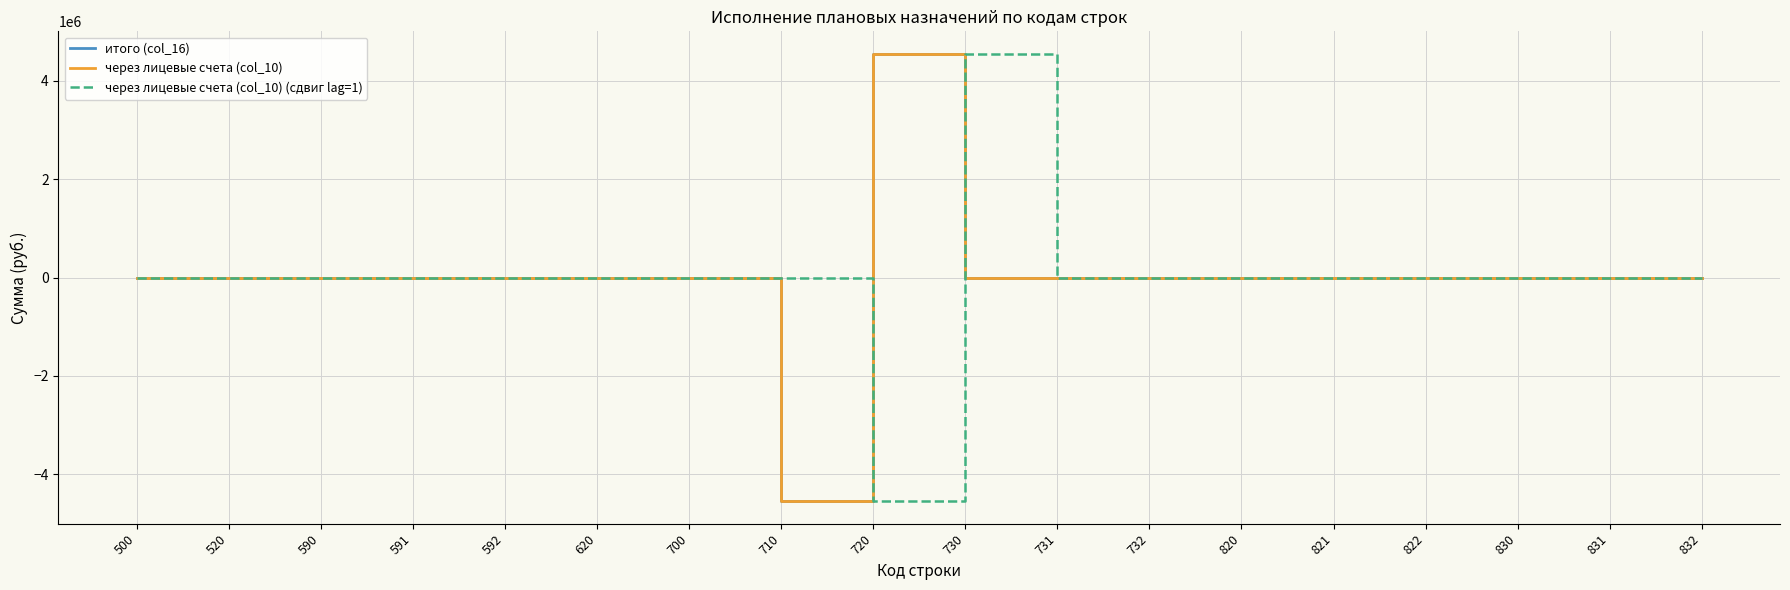

What is the total value across all series at 710?

-9094032